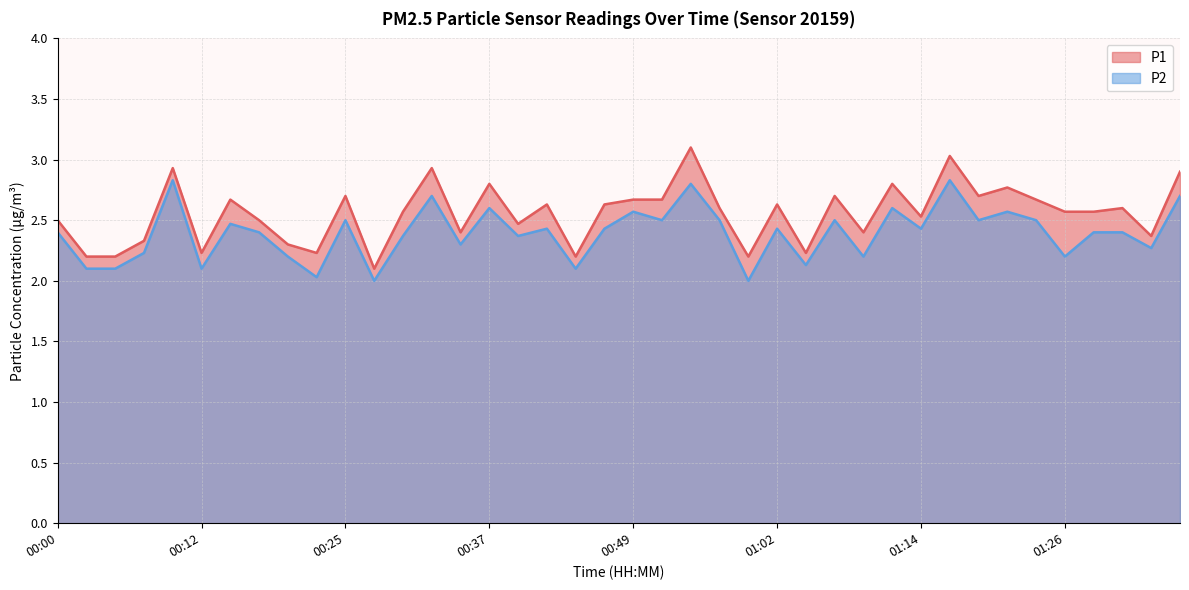

True or false: P2 has more than 2 interior local peaks.

True